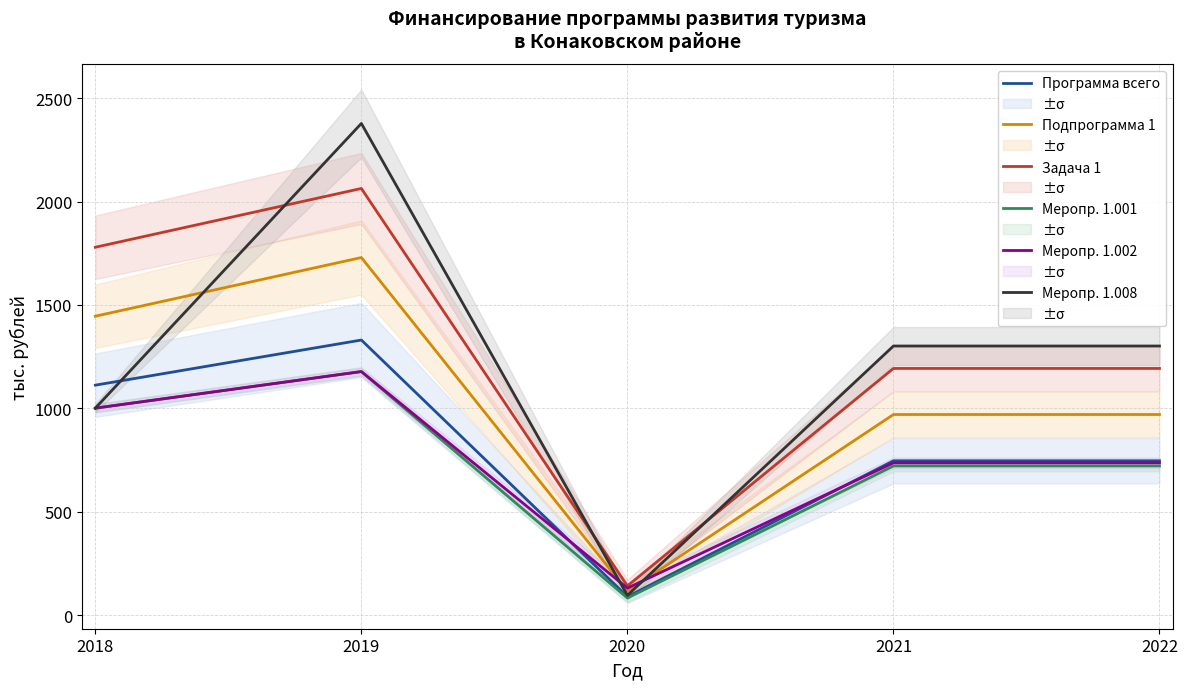

At which category is the sum across all series the highest?

2019